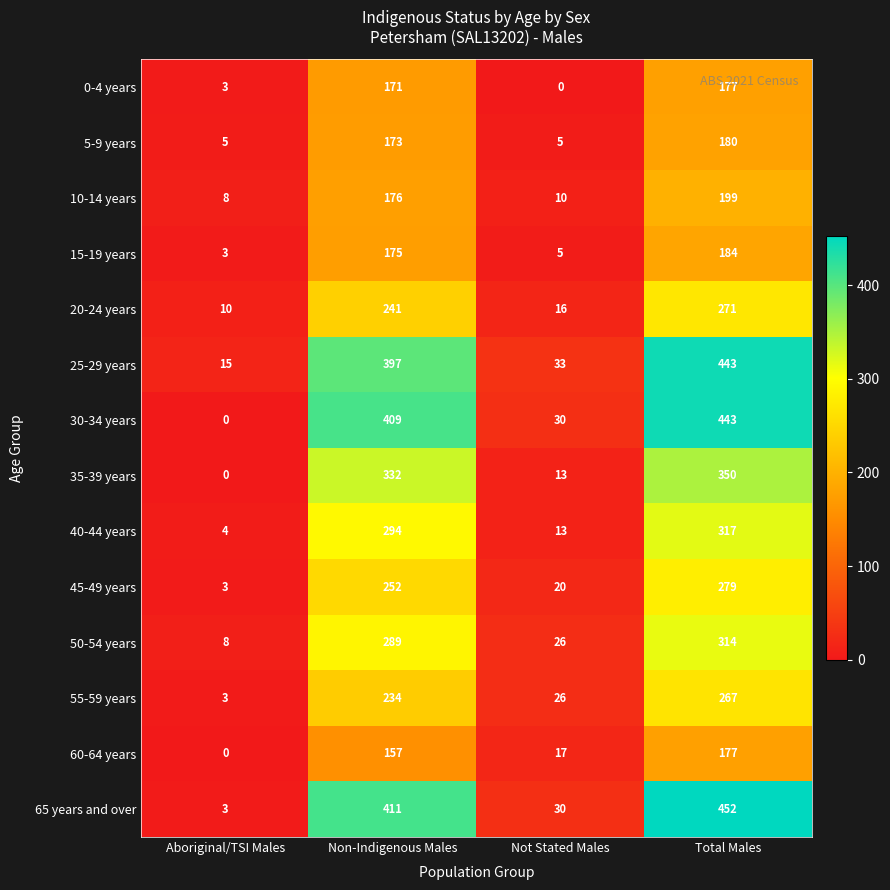

At which category is the sum across all series the highest?

Total Males